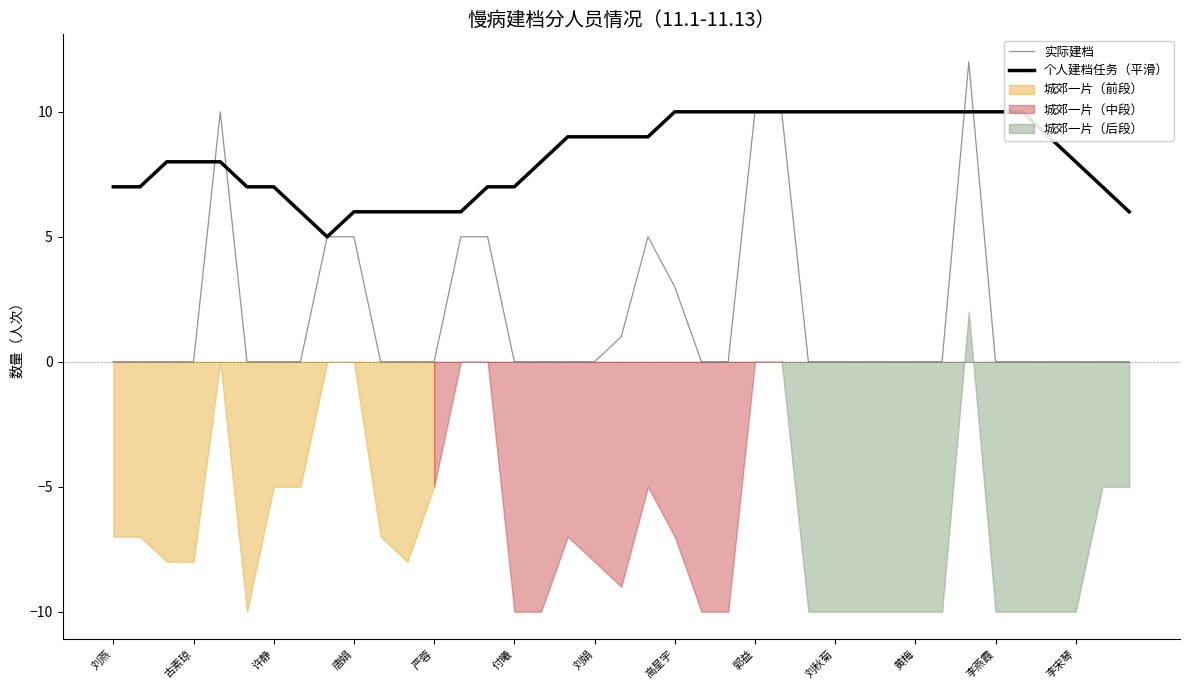

How many lines are shown in the chart?

2